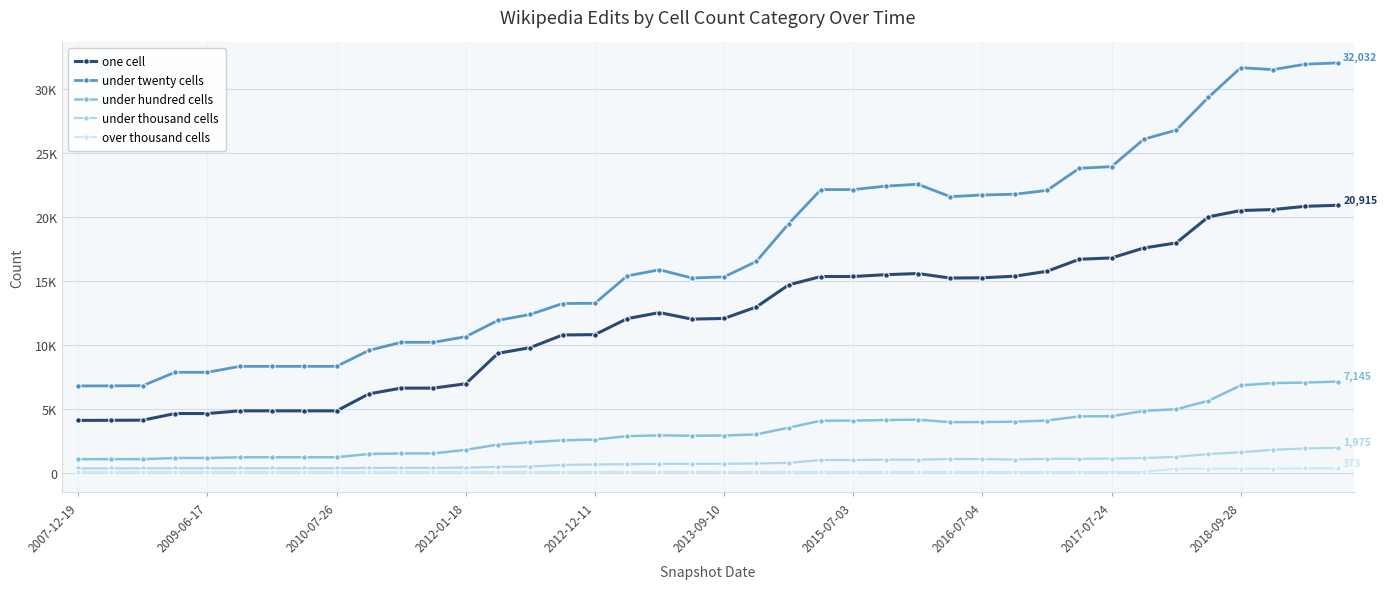

At which category does over thousand cells reach its first local valley?

2010-07-26